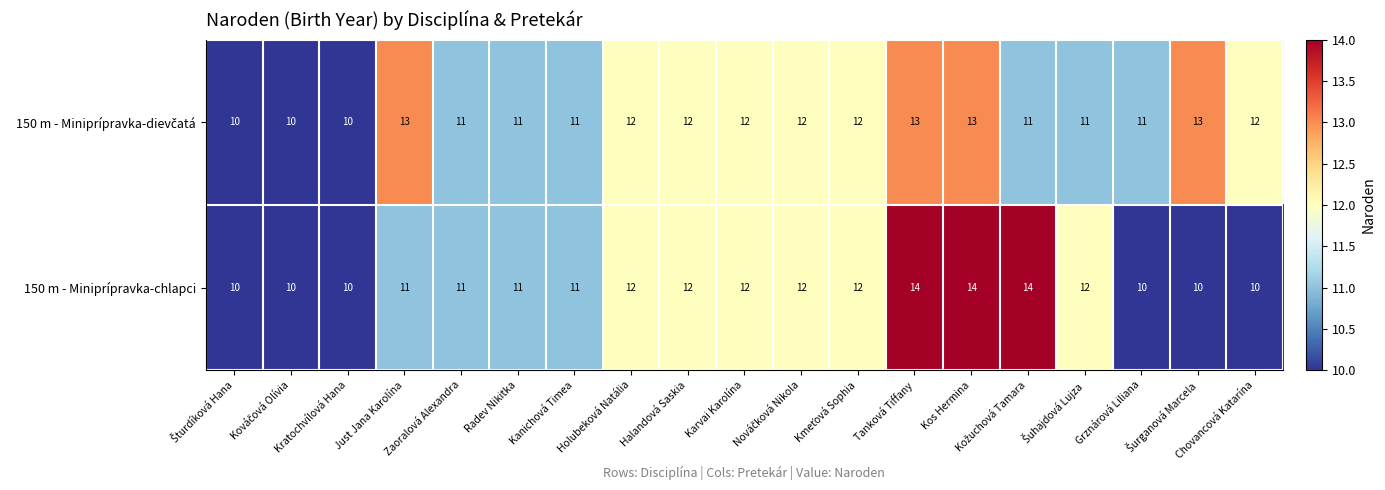

What is the difference between the second highest and minimum values in the 150 m - Miniprípravka-chlapci series?

4